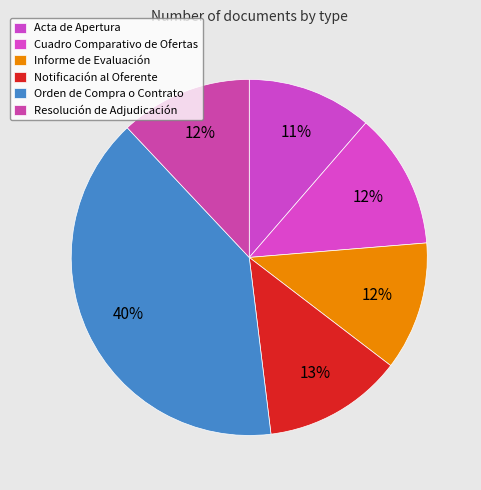

Which has a higher value, Orden de Compra o Contrato or Notificación al Oferente?

Orden de Compra o Contrato